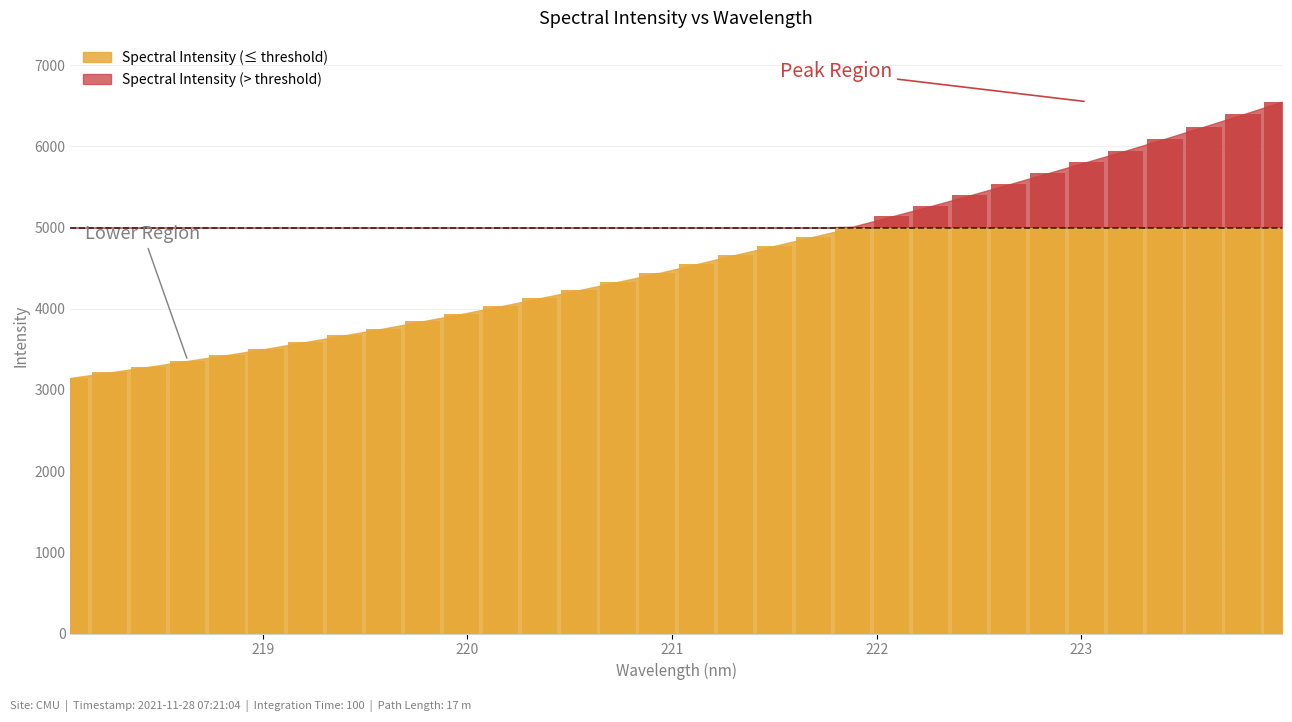

Count the number of categories in the chart.

32